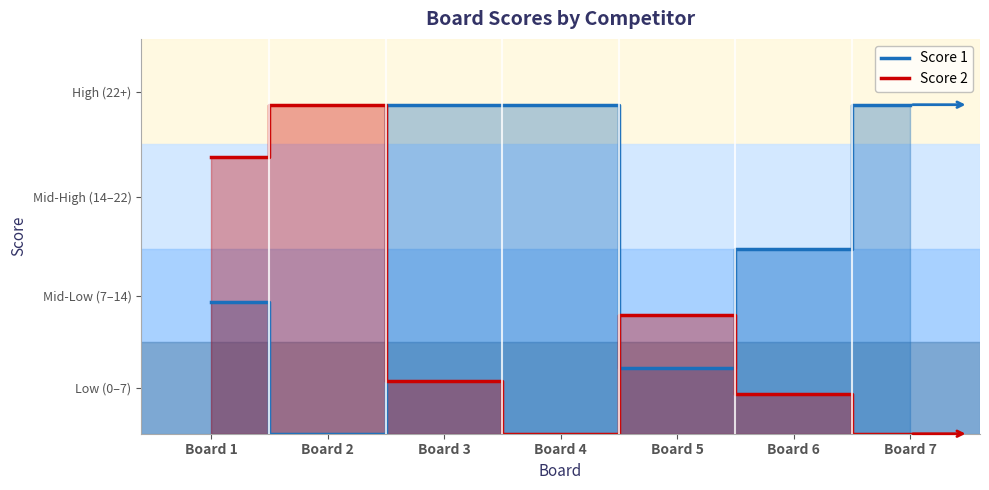

Which series ends up on top after the final intersection of Score 2 and Score 1?

Score 1